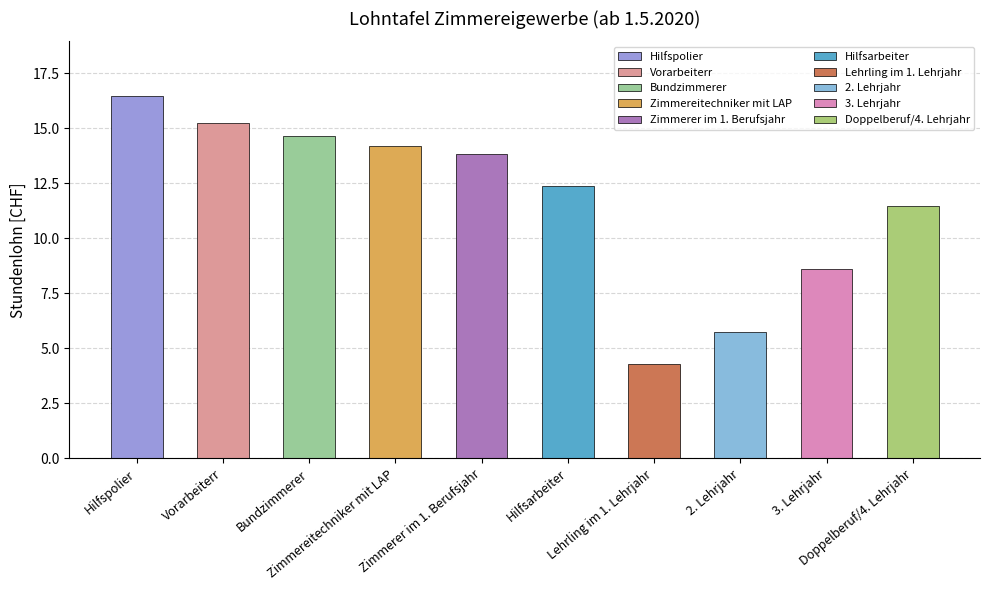

What is the average value?

11.7